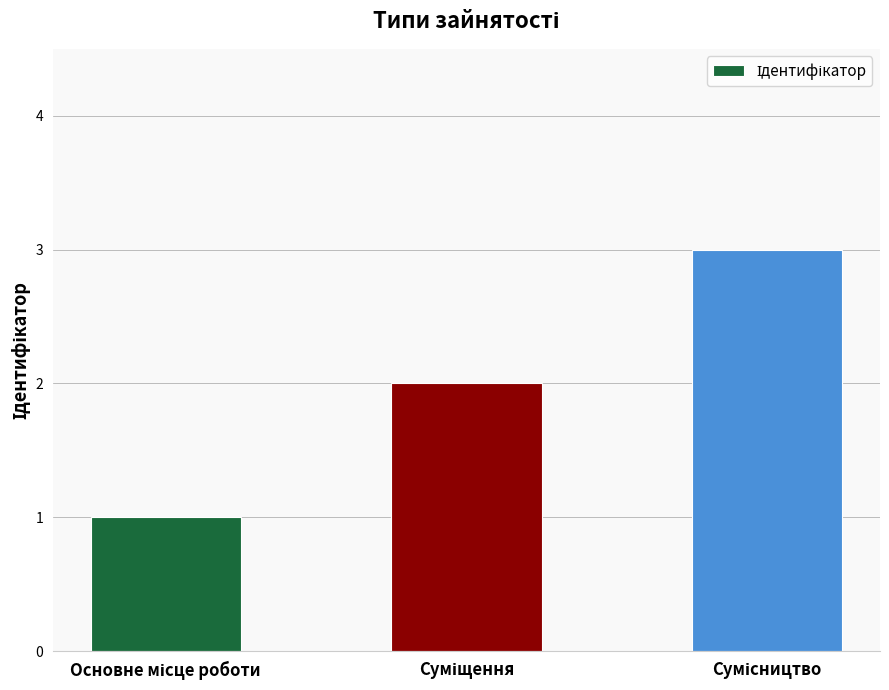

What is the sum of all values?

6